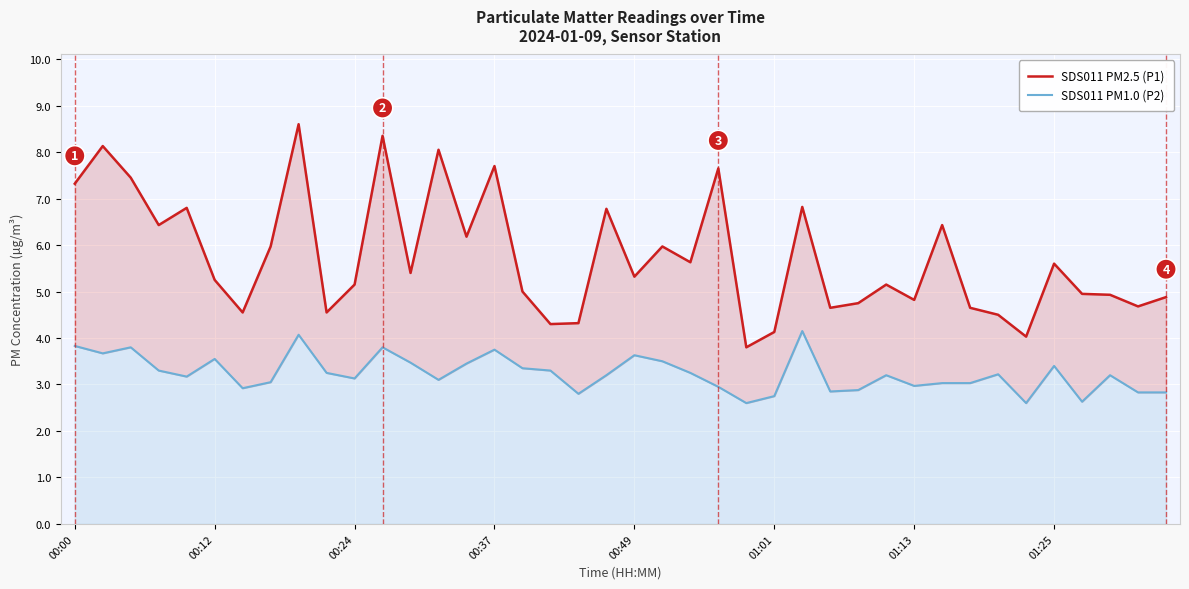

List the series in order of their overall mean, highest first.

SDS011 PM2.5 (P1), SDS011 PM1.0 (P2)